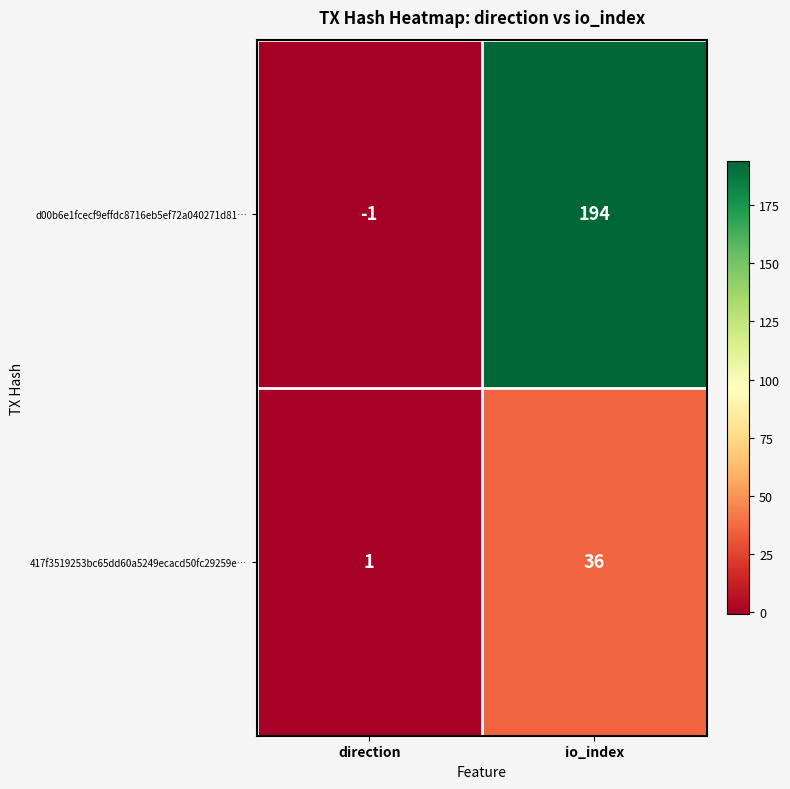

At which label is 417f3519253bc65dd60a5249ecacd50fc29259e… closest to 18?

direction